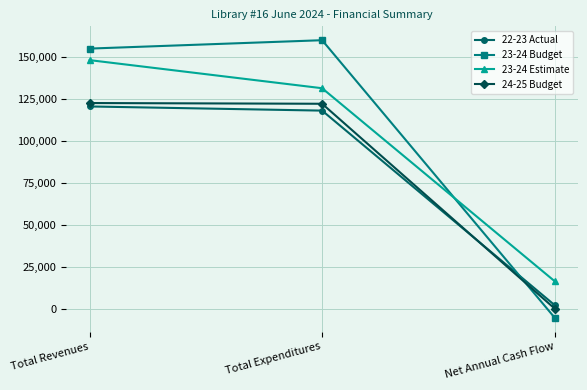

Does the chart display data point markers on the line(s)?

Yes